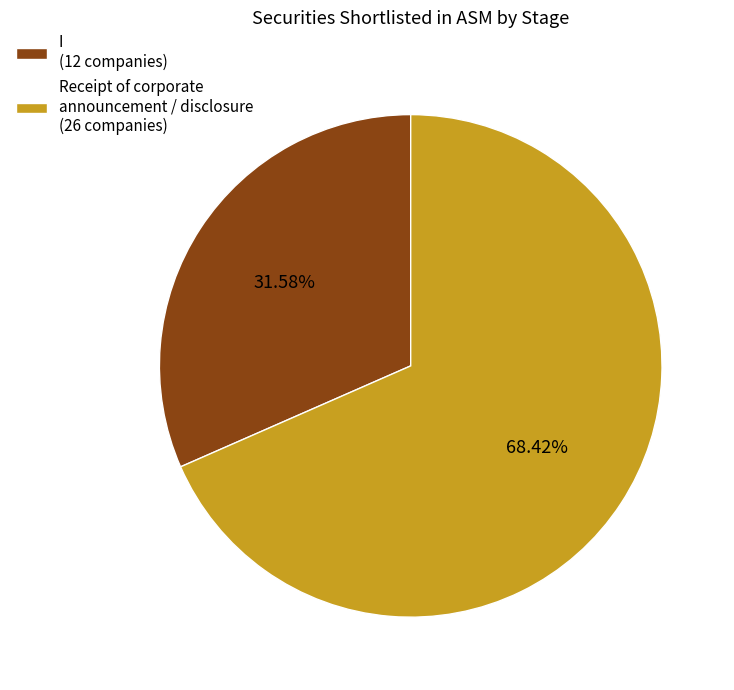

To the nearest percent, what is the difference between the largest and smallest slice percentages?

37%